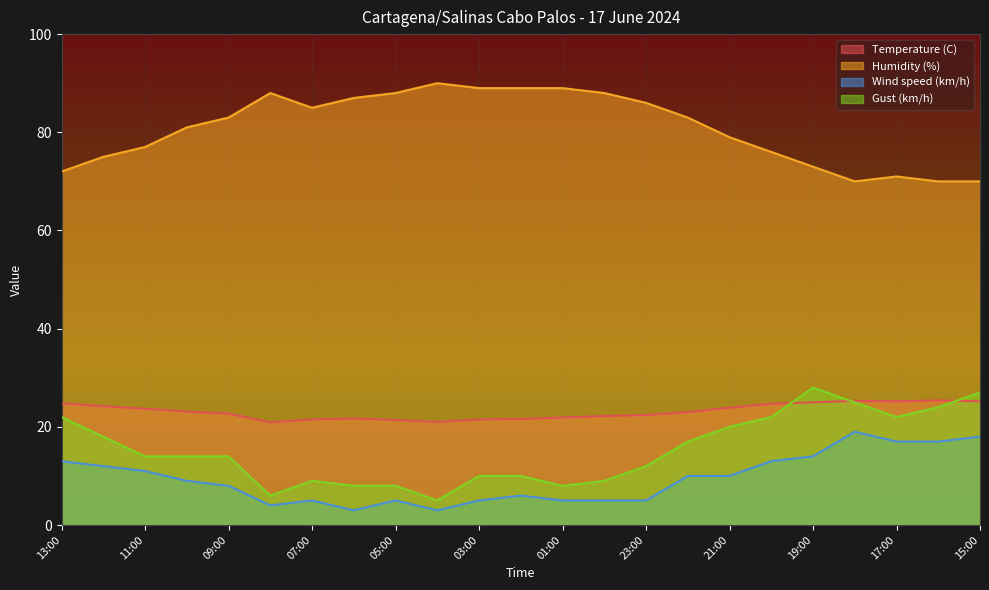

Between 06:00 and 07:00, which is larger?

06:00